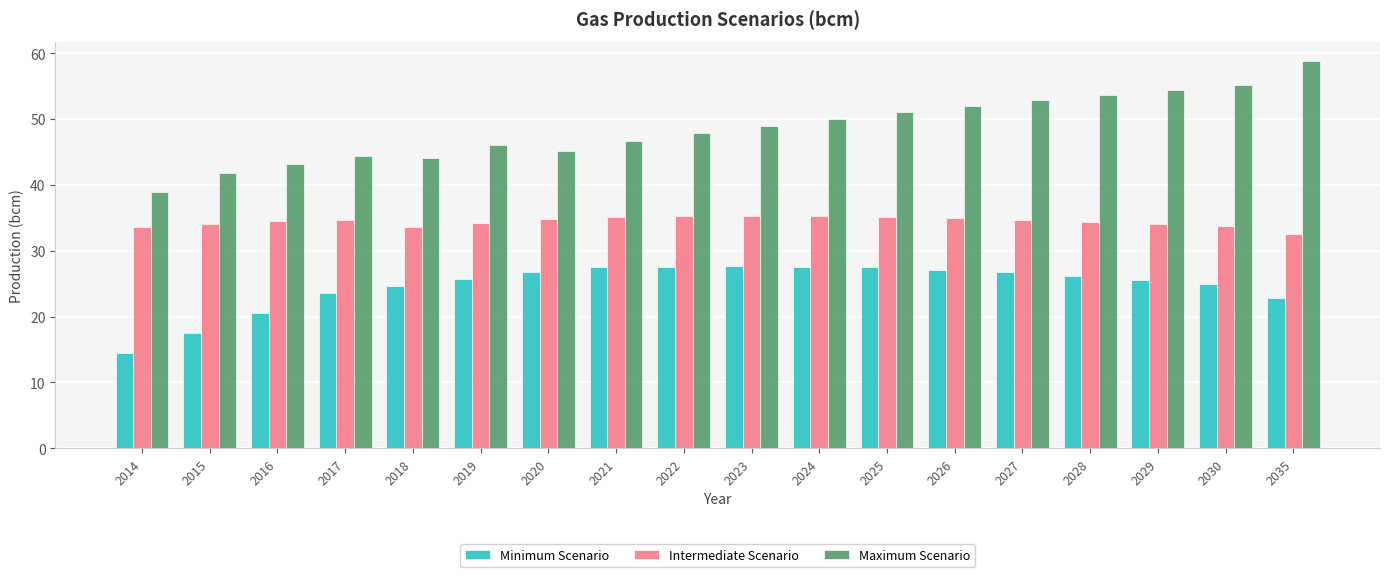

What value does the Maximum Scenario series have at 2026?

52.0